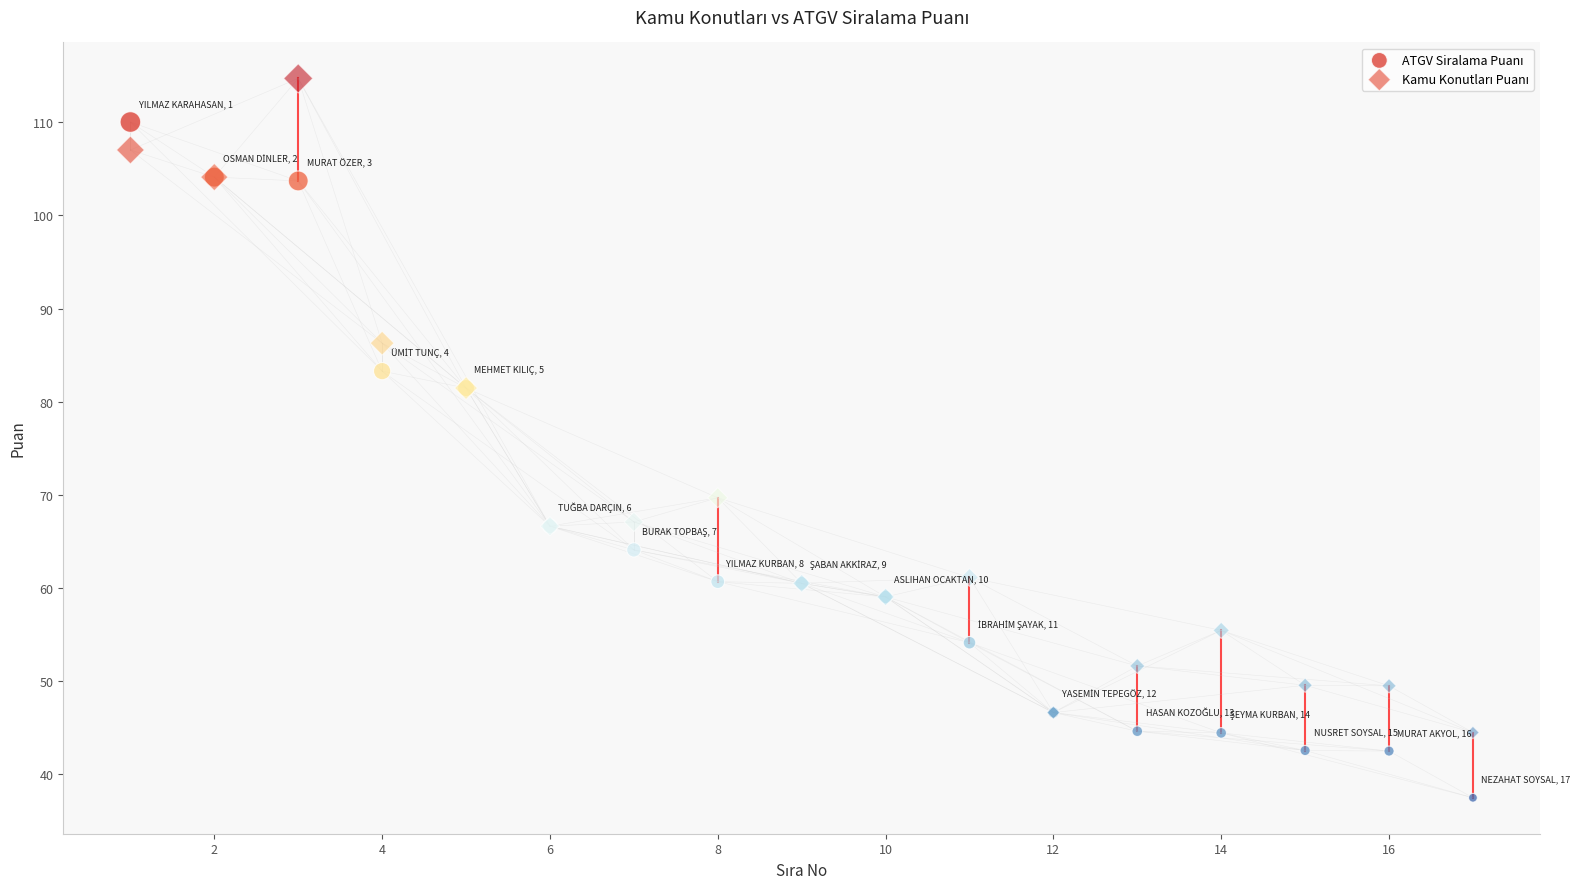

What is the X range (max minus min) for the scatter plot?

16.0